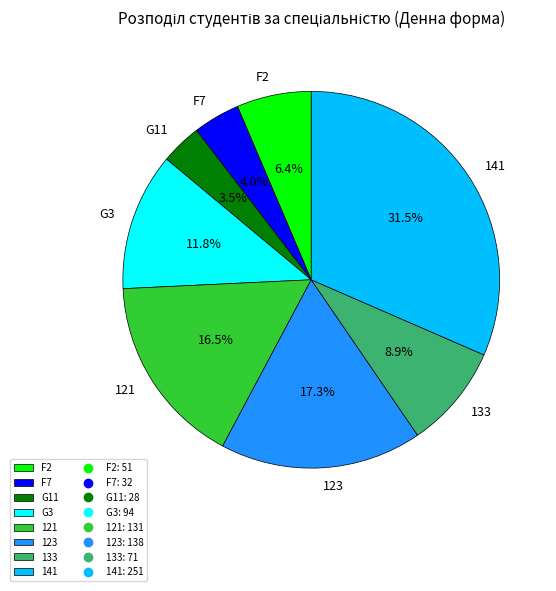

To the nearest percent, what is the difference between the largest and smallest slice percentages?

28%